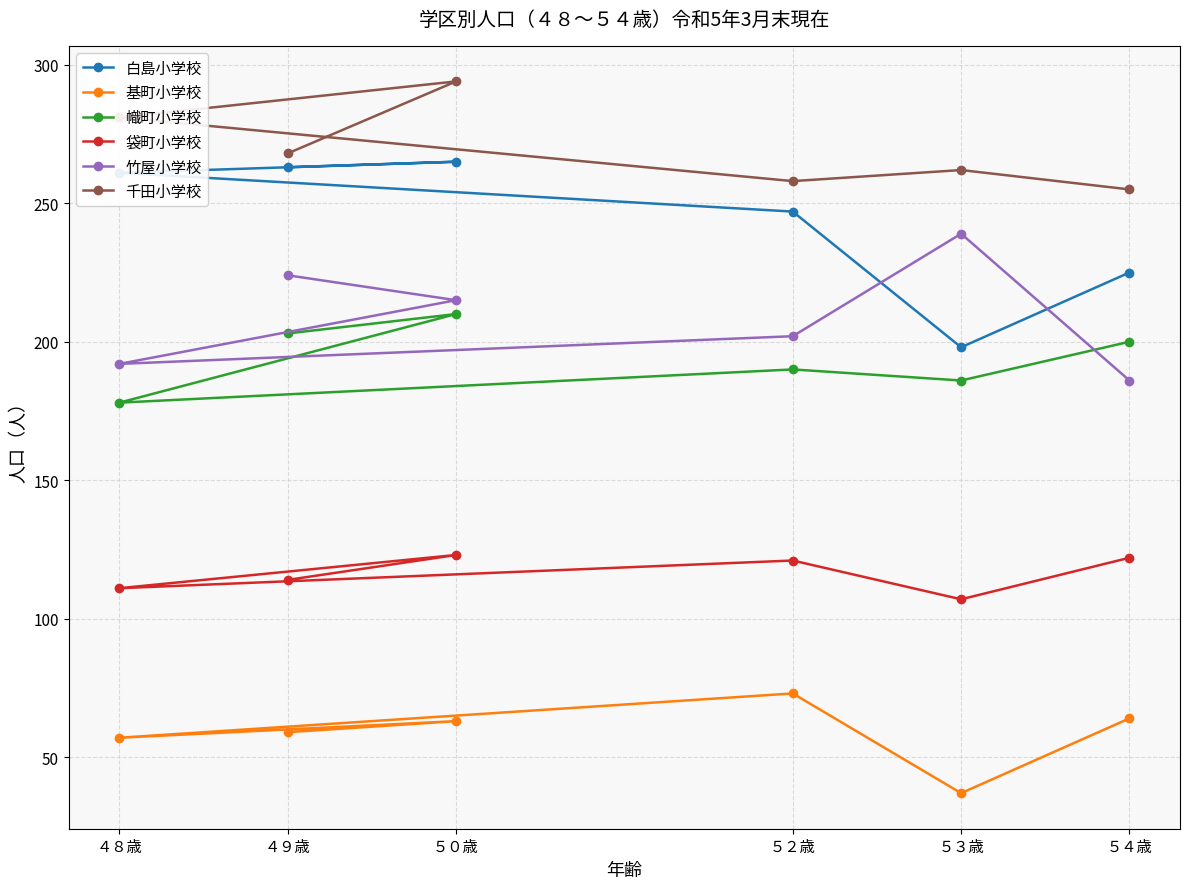

Count the 竹屋小学校 values in the range 192 to 224.

4